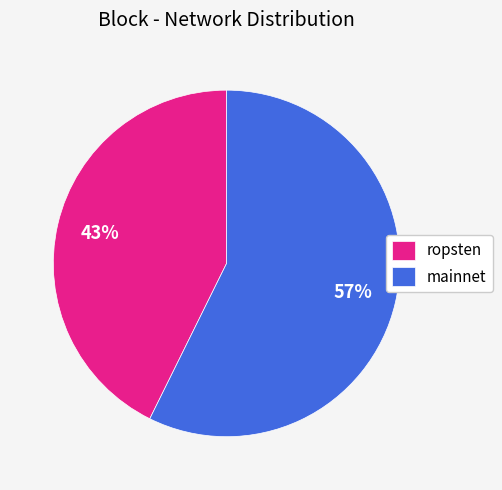

Rank the categories by value from highest to lowest.

mainnet, ropsten